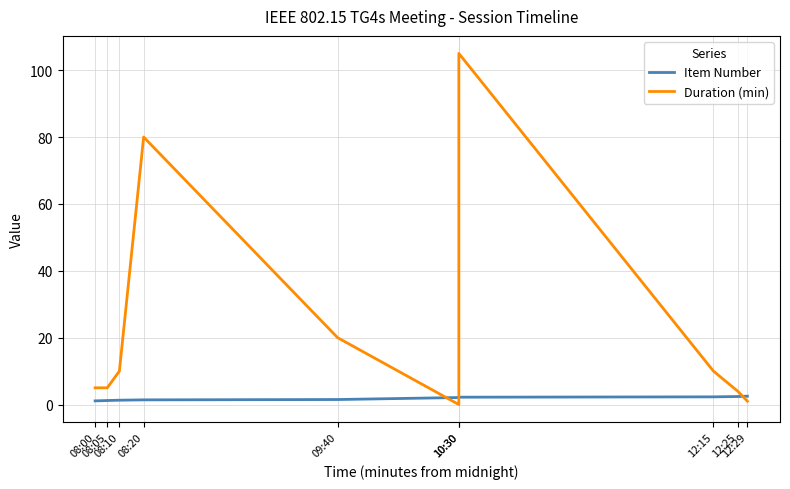

What is the label of the 10th point from the right?

08:00